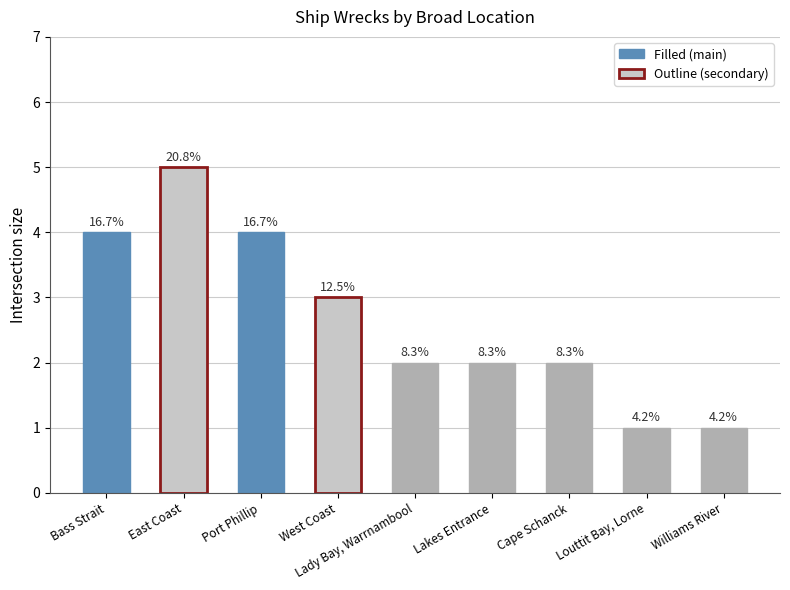

The value at East Coast is 8. True or false?

False